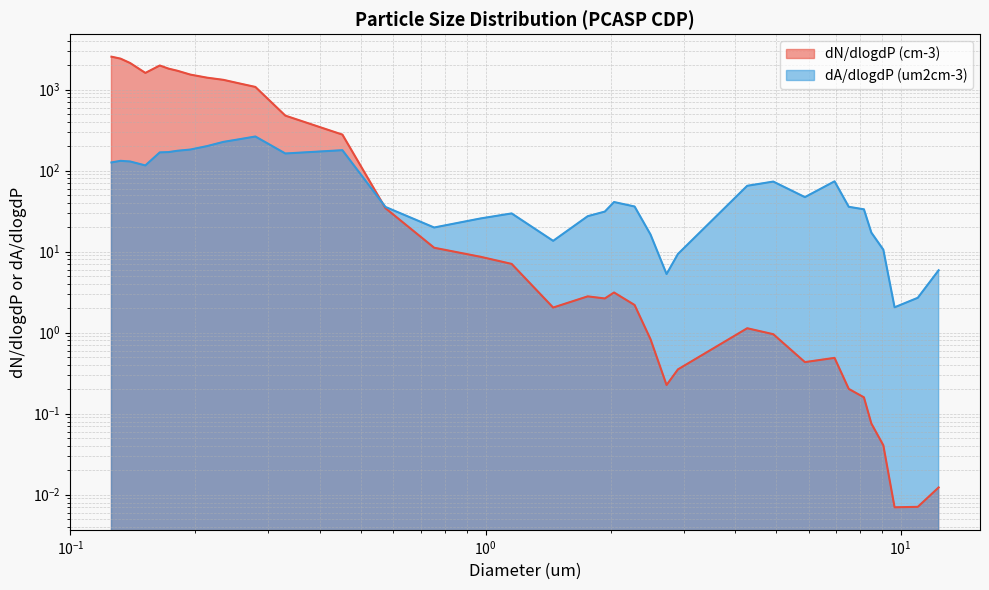

What is the difference between the highest and lowest values at 7.49885?

35.5